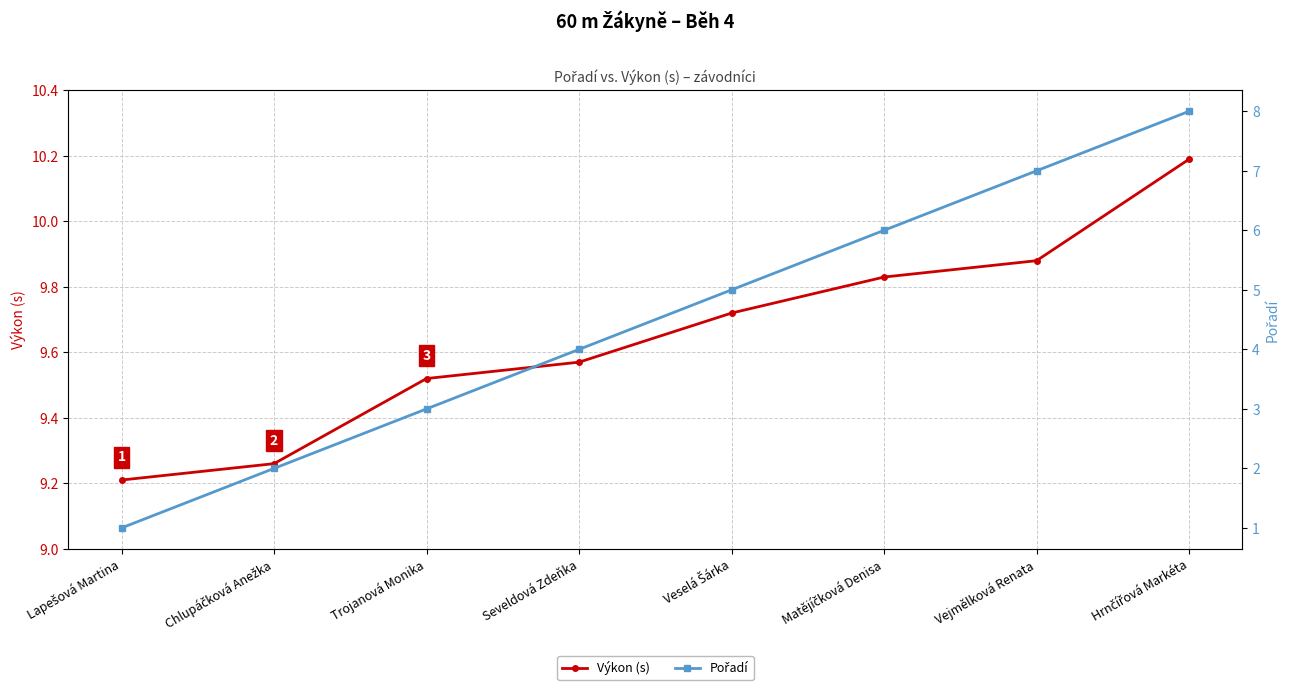

What is the label of the 3rd point from the right?

Matějíčková Denisa